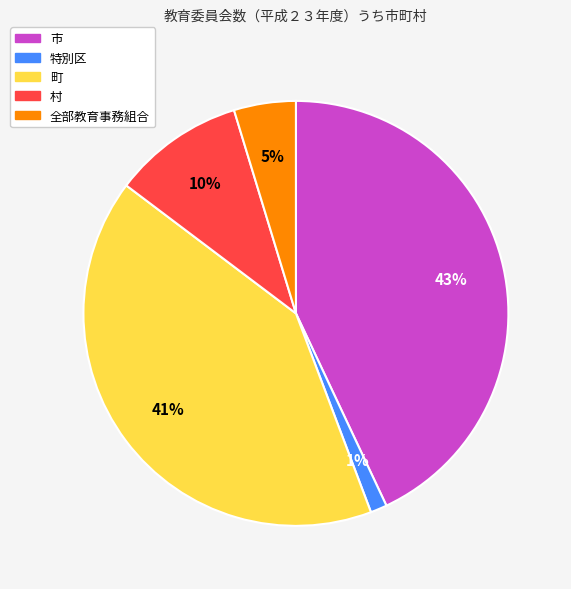

Do 村 and 特別区 together represent more than half of the pie?

No